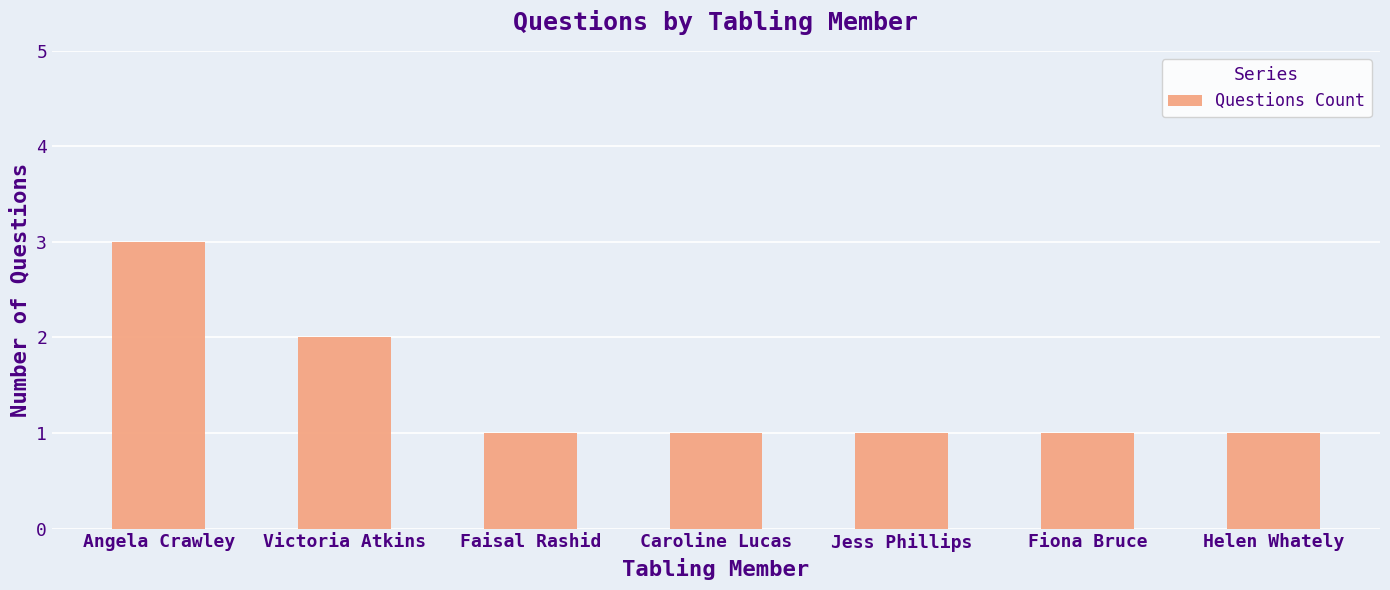

Reading left to right, extract all data points from this chart.

3	2	1	1	1	1	1